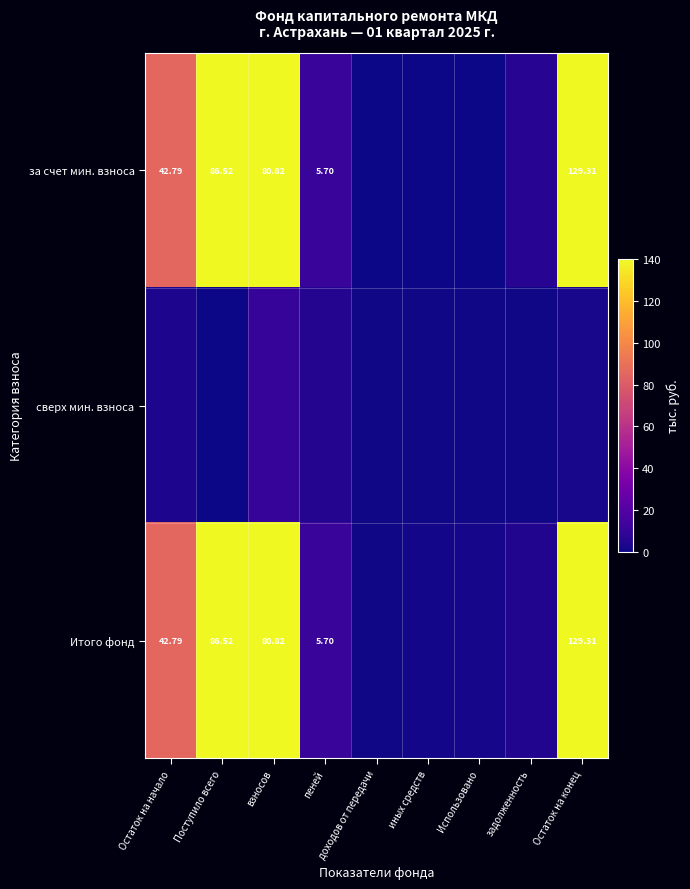

List the labels in order of сверх мин. взноса value, largest first.

взносов, пеней, Остаток на начало, Остаток на конец, задолженность, доходов от передачи, Использовано, иных средств, Поступило всего